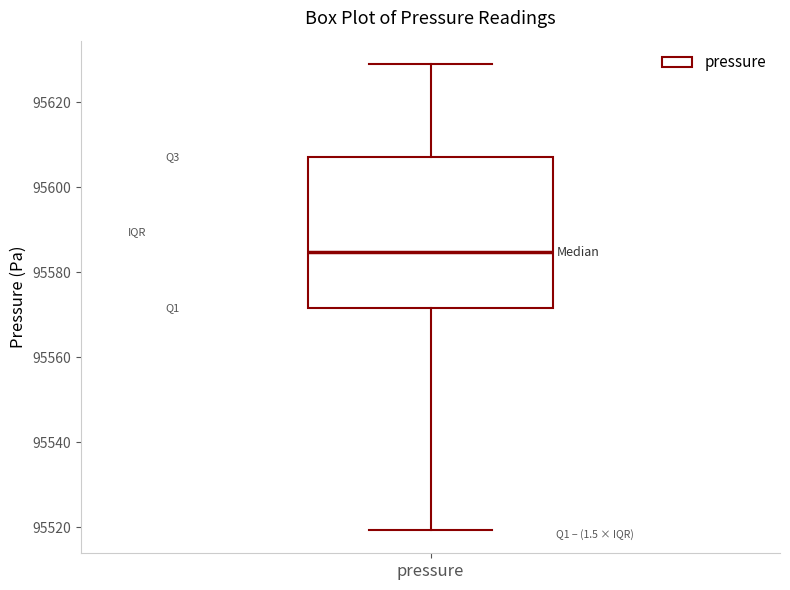

Read this box plot against the y-axis: the position of the median line, the range covered by the box, and the ends of both whiskers. The values are not printed on the chart, so give them approximately, as read against the axis.

median 95584, box 95572 to 95608, whiskers 95520 to 95628